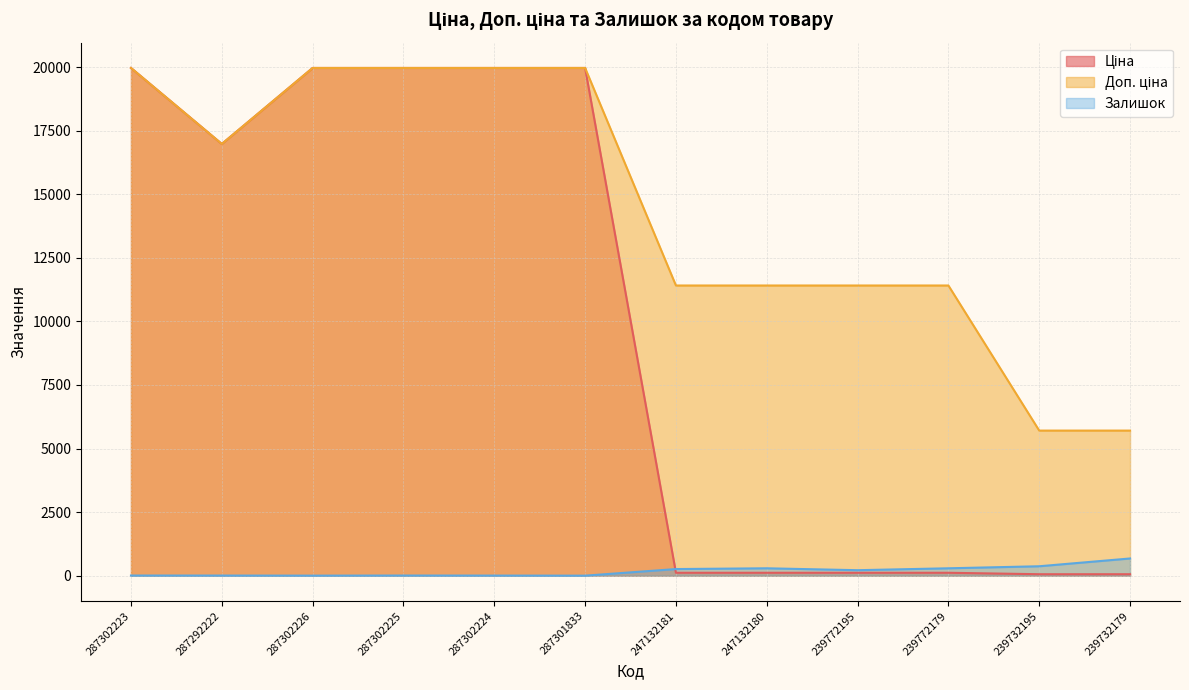

Rank the series by their maximum value, from lowest to highest.

Залишок, Ціна, Доп. ціна